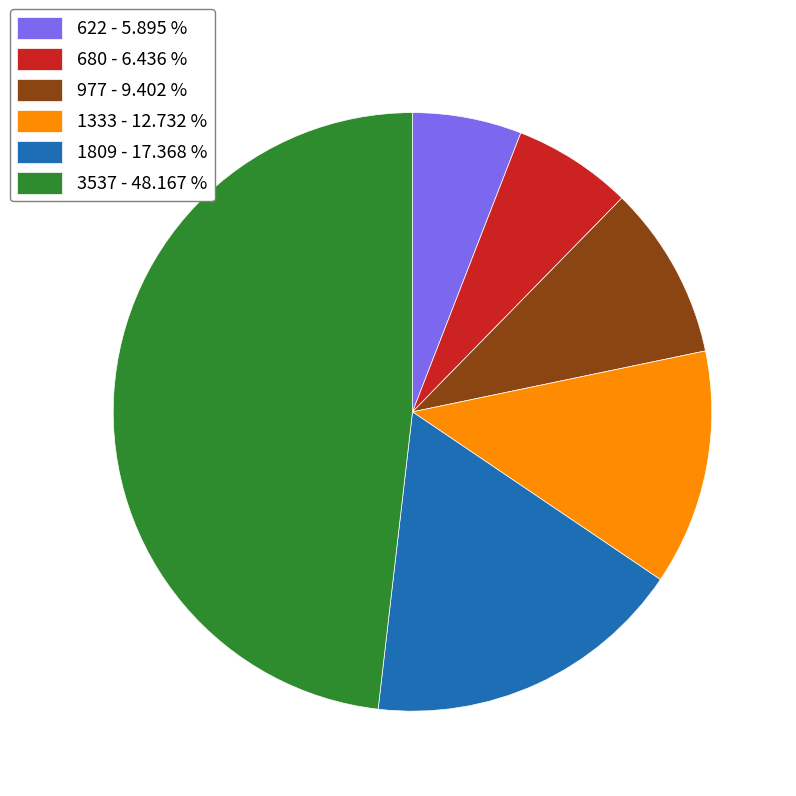

Do 622 - 5.895 % and 680 - 6.436 % together represent more than half of the pie?

No